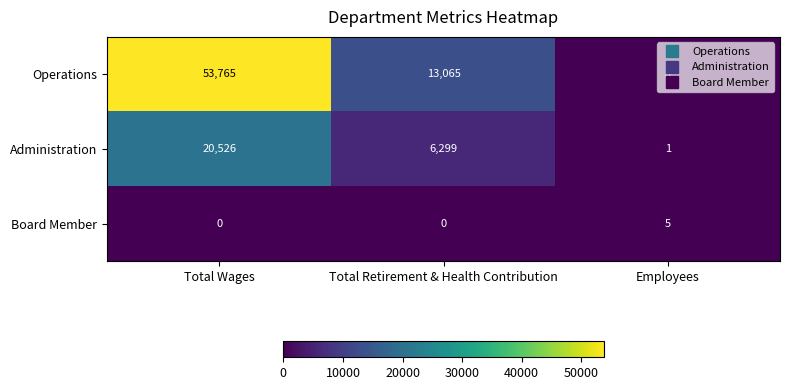

Which category has the highest value in the Operations series?

Total Wages